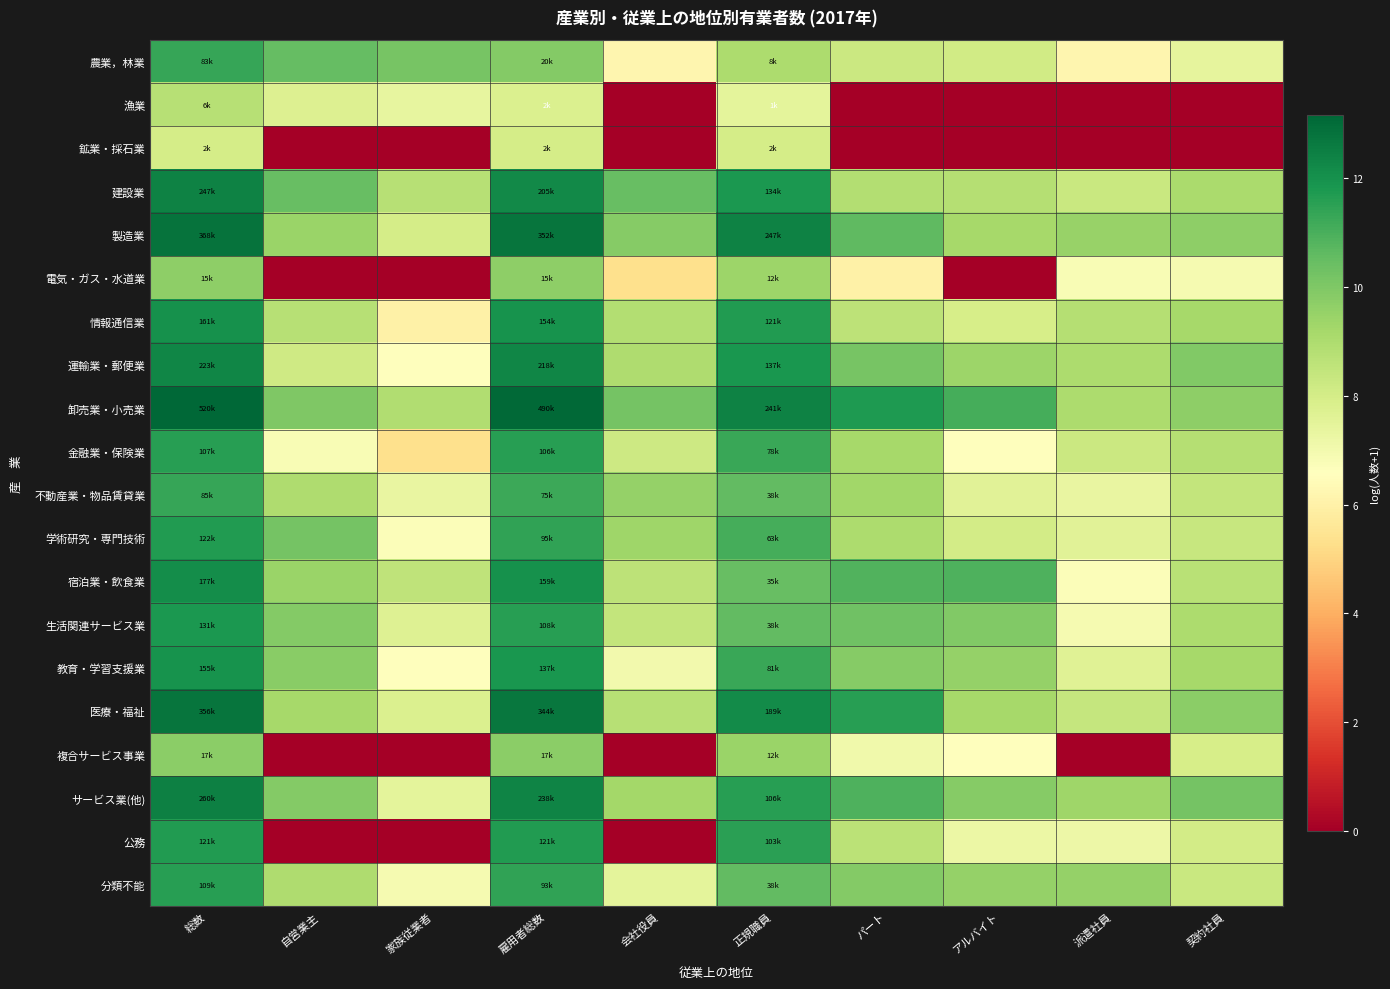

Which category has the lowest value across all series?

会社役員